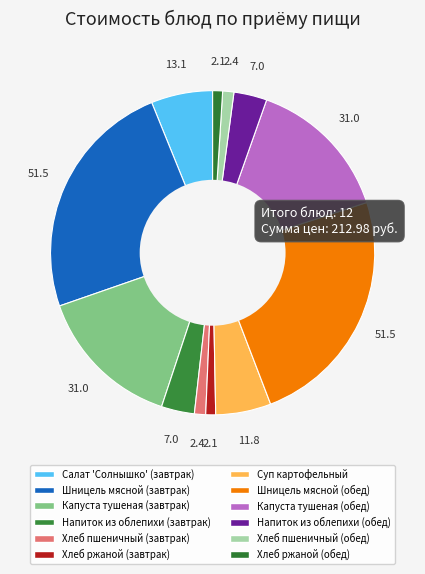

Is Напиток из облепихи (обед) the majority of the pie?

No